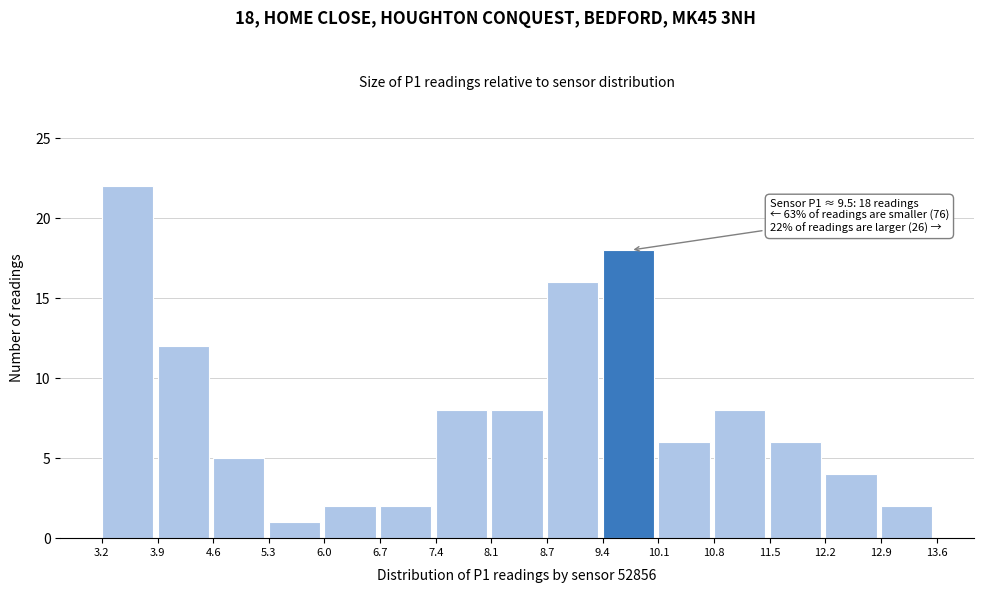

Over which range of the x-axis is the bar tallest?

3.2 to 3.9